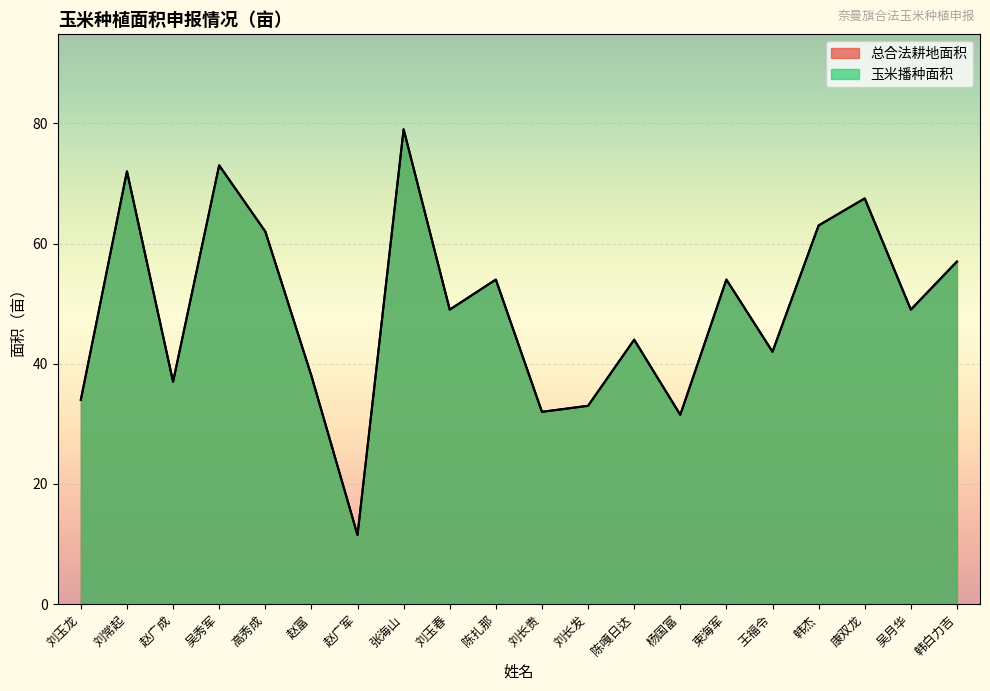

How many series are shown in this chart?

2